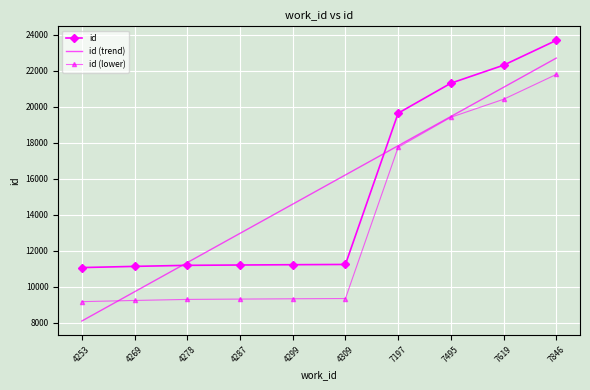

At how many categories does at least one series exceed 12735?

7